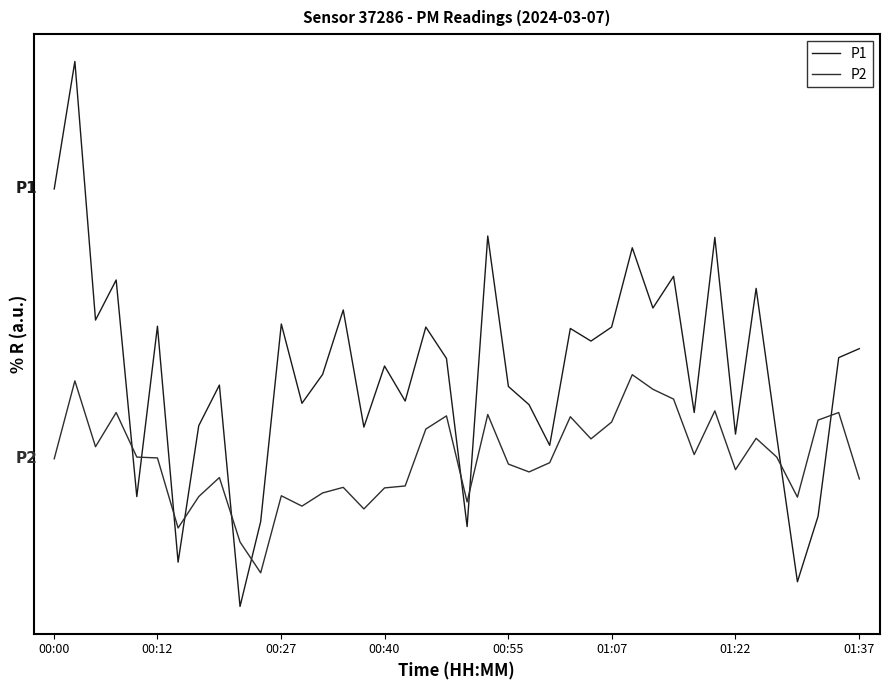

Reading right to left, extract all data points from this chart.

P1: 45.0	44.6	39.0	36.6	41.8	47.1	41.9	48.9	42.7	47.5	46.4	48.5	45.7	45.2	45.7	41.5	43.0	43.6	49.0	38.6	44.6	45.7	43.1	44.3	42.1	46.3	44.0	43.0	45.8	38.8	35.8	43.6	42.2	37.3	45.8	39.7	47.4	46.0	55.2	50.6
P2: 40.3	42.7	42.4	39.6	41.1	41.8	40.6	42.7	41.2	43.1	43.5	44.0	42.3	41.7	42.5	40.9	40.5	40.8	42.6	39.5	42.5	42.1	40.0	40.0	39.2	40.0	39.8	39.3	39.7	37.0	38.0	40.4	39.7	38.5	41.0	41.1	42.7	41.5	43.8	41.0